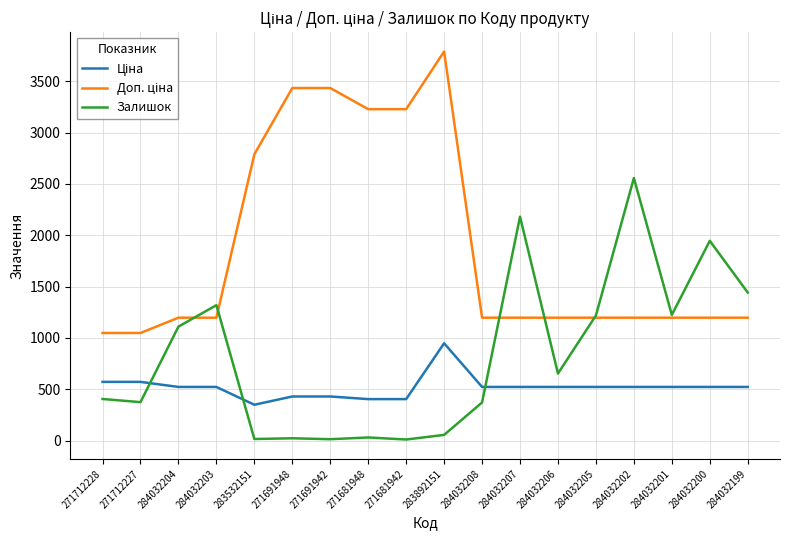

Between 284032207 and 284032205, which series saw the biggest shift?

Залишок